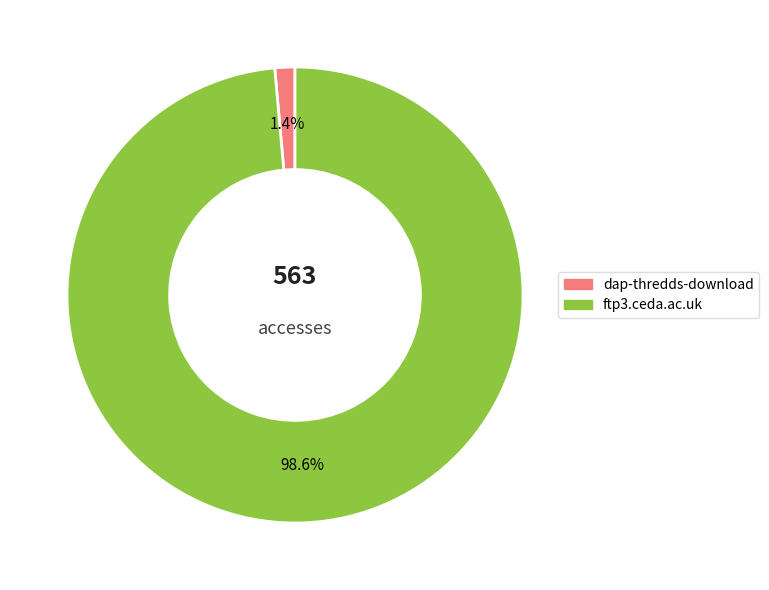

Which category has the biggest portion of the pie?

ftp3.ceda.ac.uk